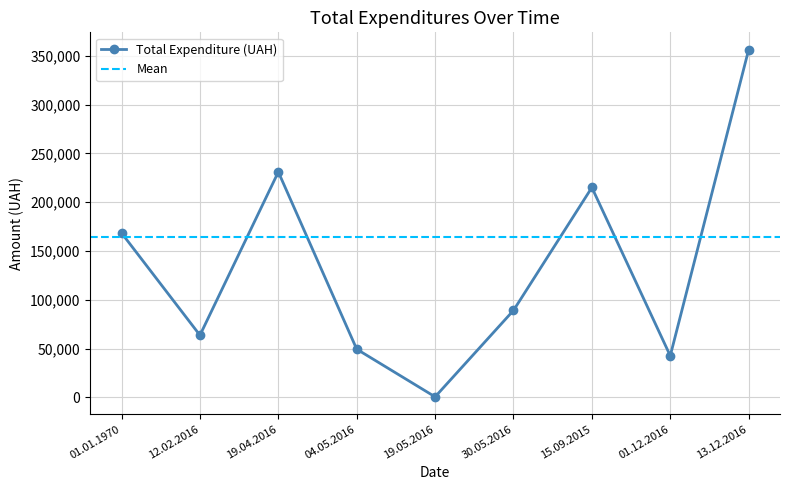

How many data points are above 89103?

4